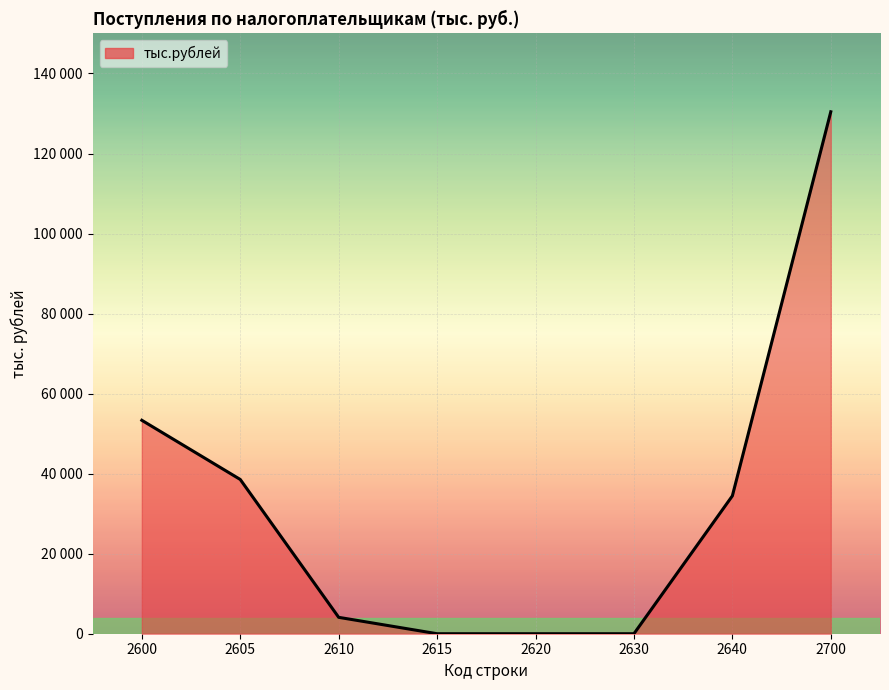

At which label does the data first exceed 34452?

2600